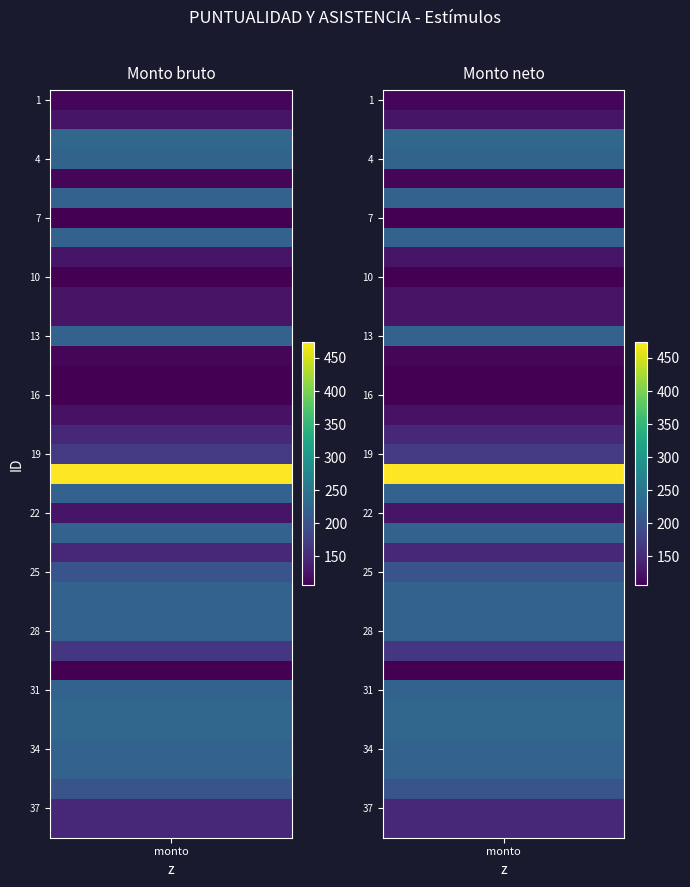

Reading left to right, extract all data points from this chart.

Monto bruto: 1=110.9	2=126.7	3=227.7	4=223.5	5=110.9	6=221.3	7=106.1	8=221.3	9=126.7	10=106.1	11=126.1	12=126.1	13=221.3	14=110.9	15=106.1	16=106.1	17=123.7	18=146.9	19=168.5	20=473.4	21=221.3	22=126.7	23=221.3	24=146.9	25=202.2	26=221.3	27=221.3	28=221.3	29=164.5	30=106.1	31=221.3	32=227.7	33=226.8	34=221.3	35=221.3	36=202.2	37=149.2	38=146.9
Monto neto: 1=110.9	2=126.7	3=227.7	4=223.5	5=110.9	6=221.3	7=106.1	8=221.3	9=126.7	10=106.1	11=126.1	12=126.1	13=221.3	14=110.9	15=106.1	16=106.1	17=123.7	18=146.9	19=168.5	20=473.4	21=221.3	22=126.7	23=221.3	24=146.9	25=202.2	26=221.3	27=221.3	28=221.3	29=164.5	30=106.1	31=221.3	32=227.7	33=226.8	34=221.3	35=221.3	36=202.2	37=149.2	38=146.9